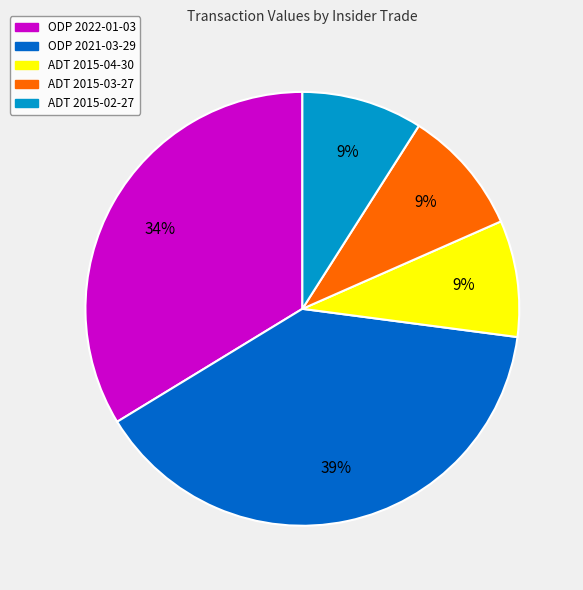

To the nearest percent, what percentage of the pie is ODP 2021-03-29?

39%